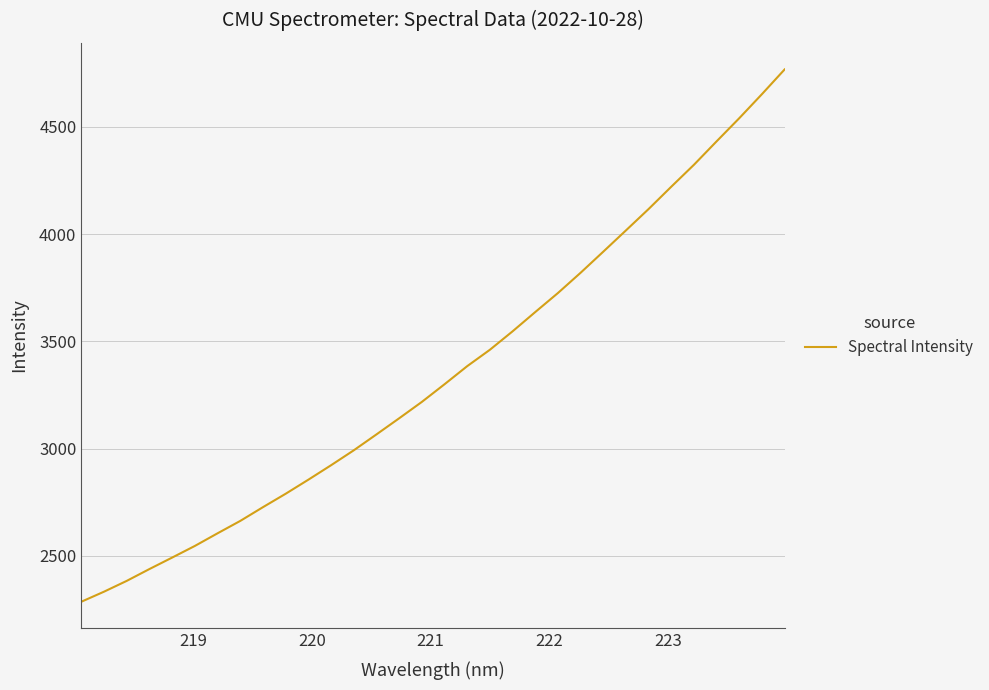

What is the greatest value displayed?

4767.9